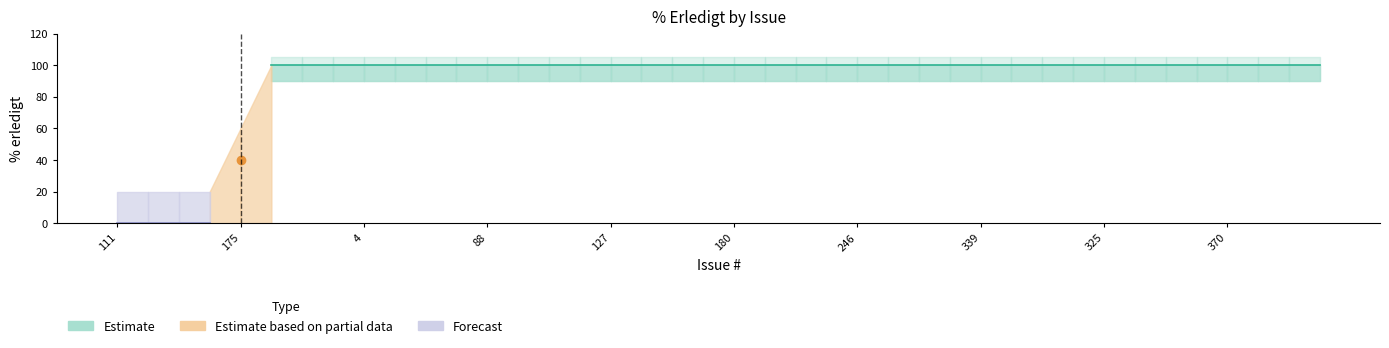

True or false: Erledigt and upper_band intersect in this chart.

False